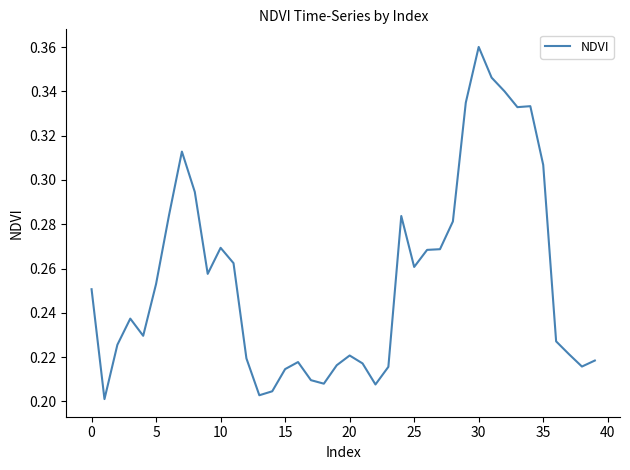

Does the chart display data point markers on the line(s)?

No